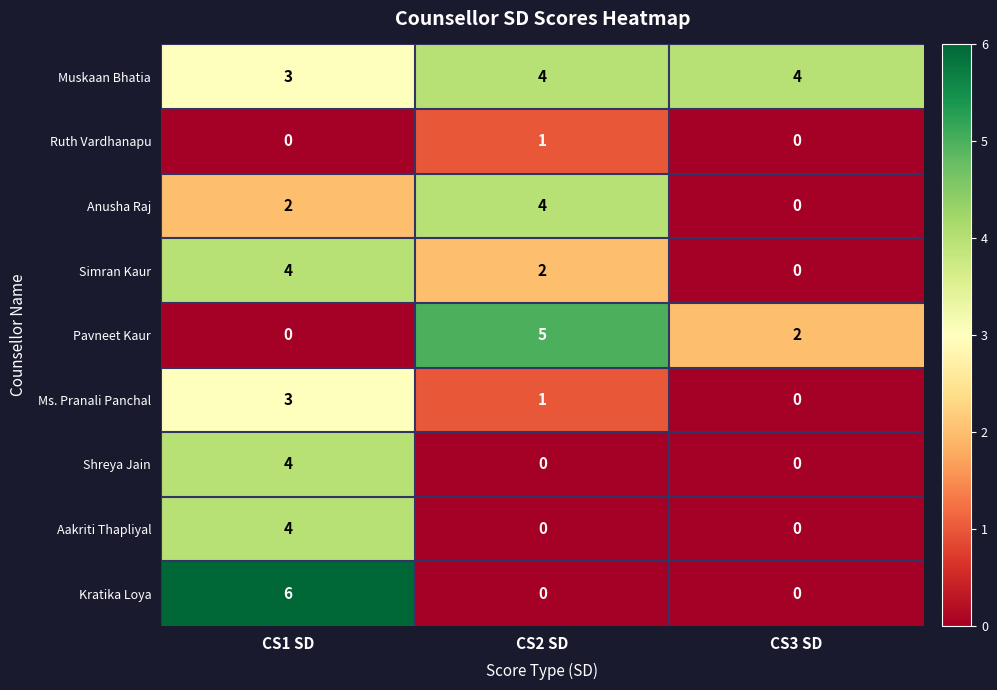

List the labels in order of Pavneet Kaur value, smallest first.

CS1 SD, CS3 SD, CS2 SD